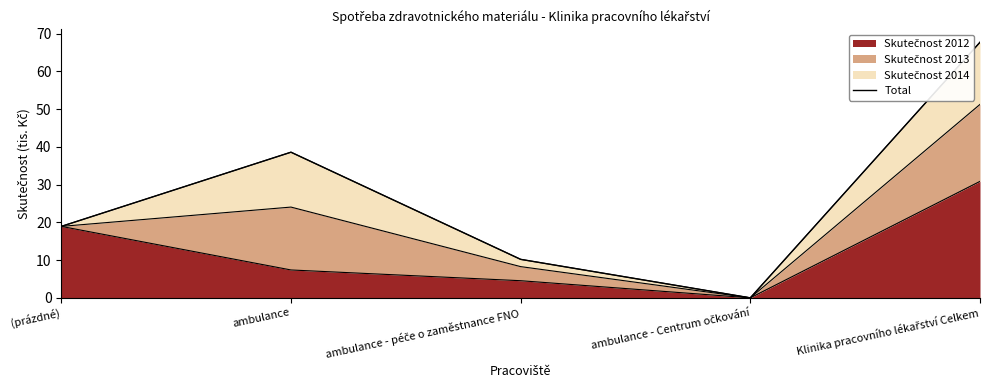

Reading left to right, extract all data points from this chart.

(prázdné)=18.9	ambulance=38.6	ambulance - péče o zaměstnance FNO=10.2	ambulance - Centrum očkování=0.0	Klinika pracovního lékařství Celkem=67.7